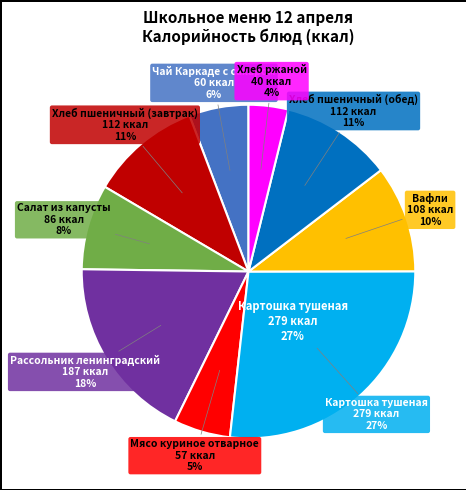

Which has a higher value, Хлеб ржаной or Вафли?

Вафли